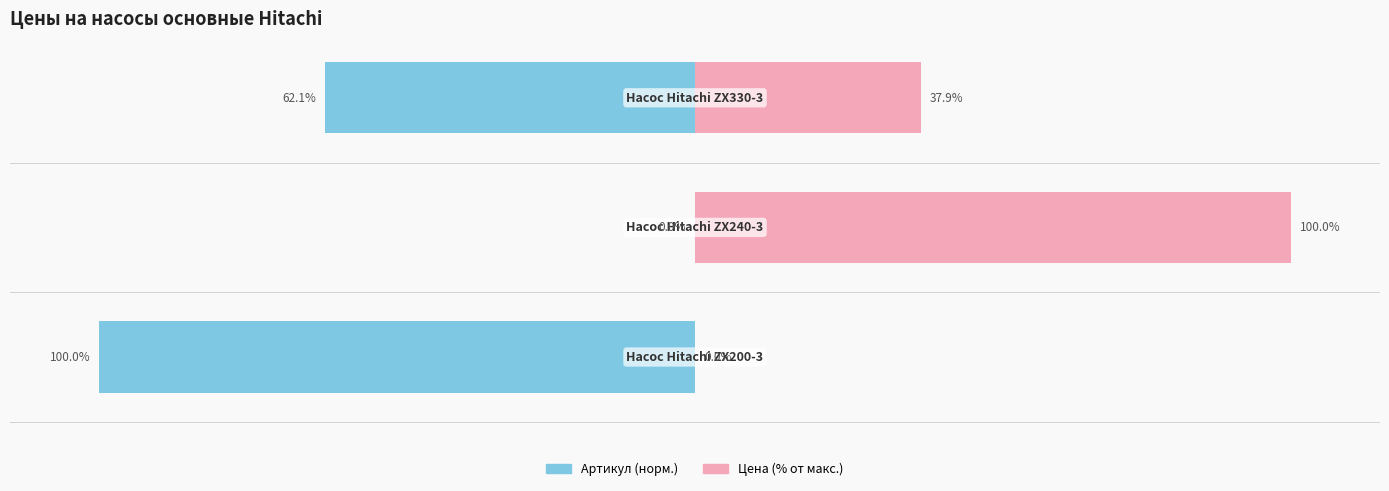

How many Артикул values are between -100 and 0?

3